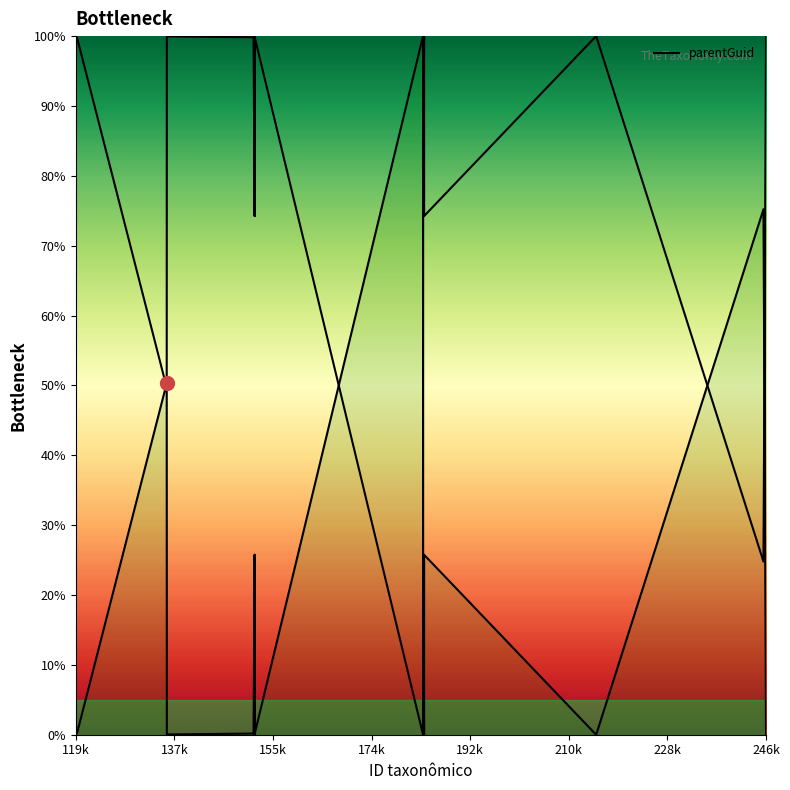

What is the value of the 13th point from the left?

0.2